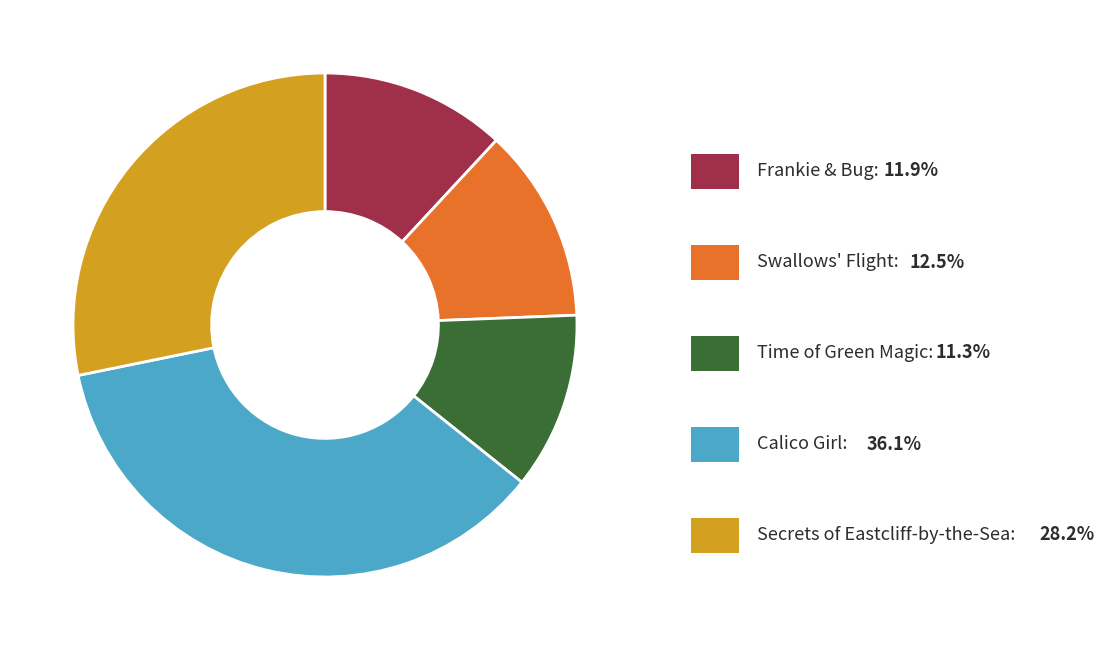

Is there any slice that represents more than half of the pie?

No